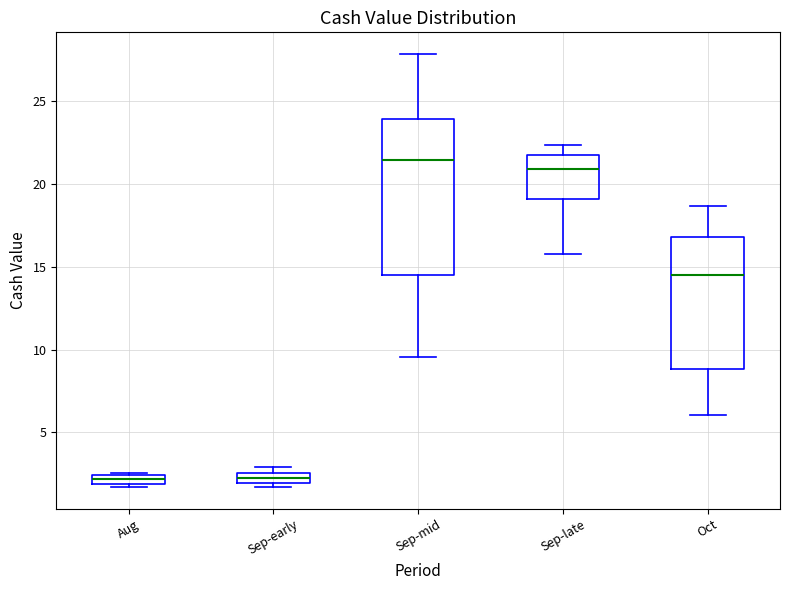

Where is the lower edge of the box for Sep-early on the y-axis? The values are not printed on the chart, so give them approximately, as read against the axis.

2.0